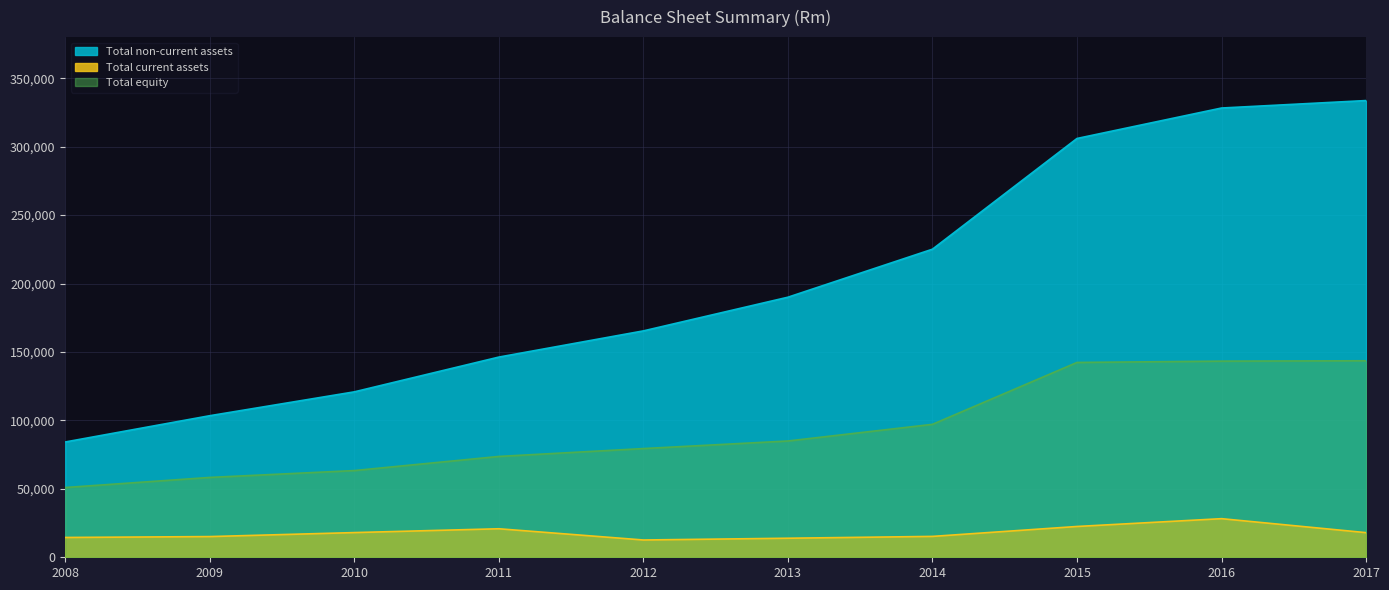

Which category has the lowest value across all series?

2012